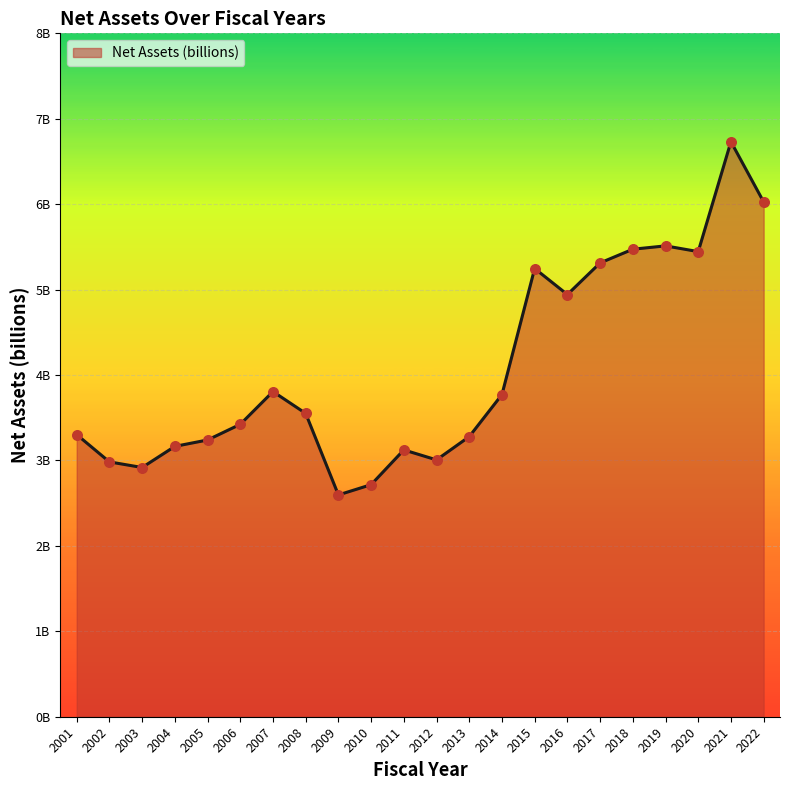

What is the change in value from 2016 to 2018?

+0.5